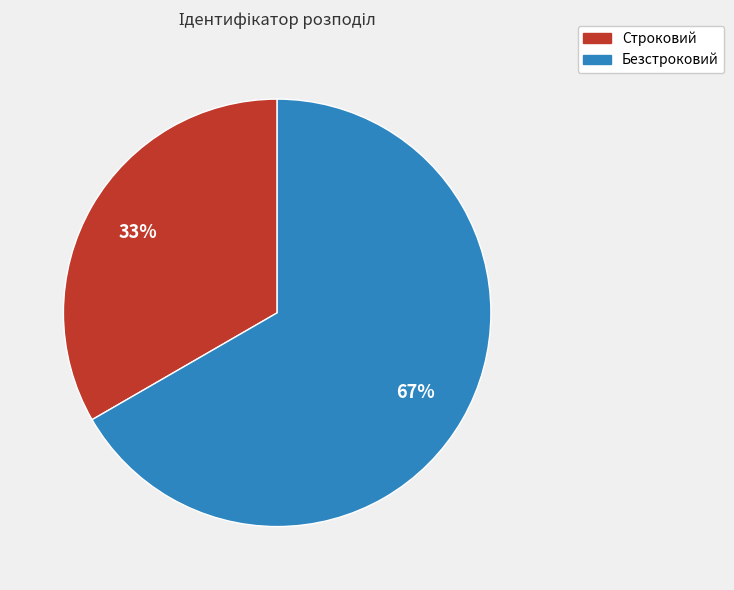

How many slices are in this pie chart?

2